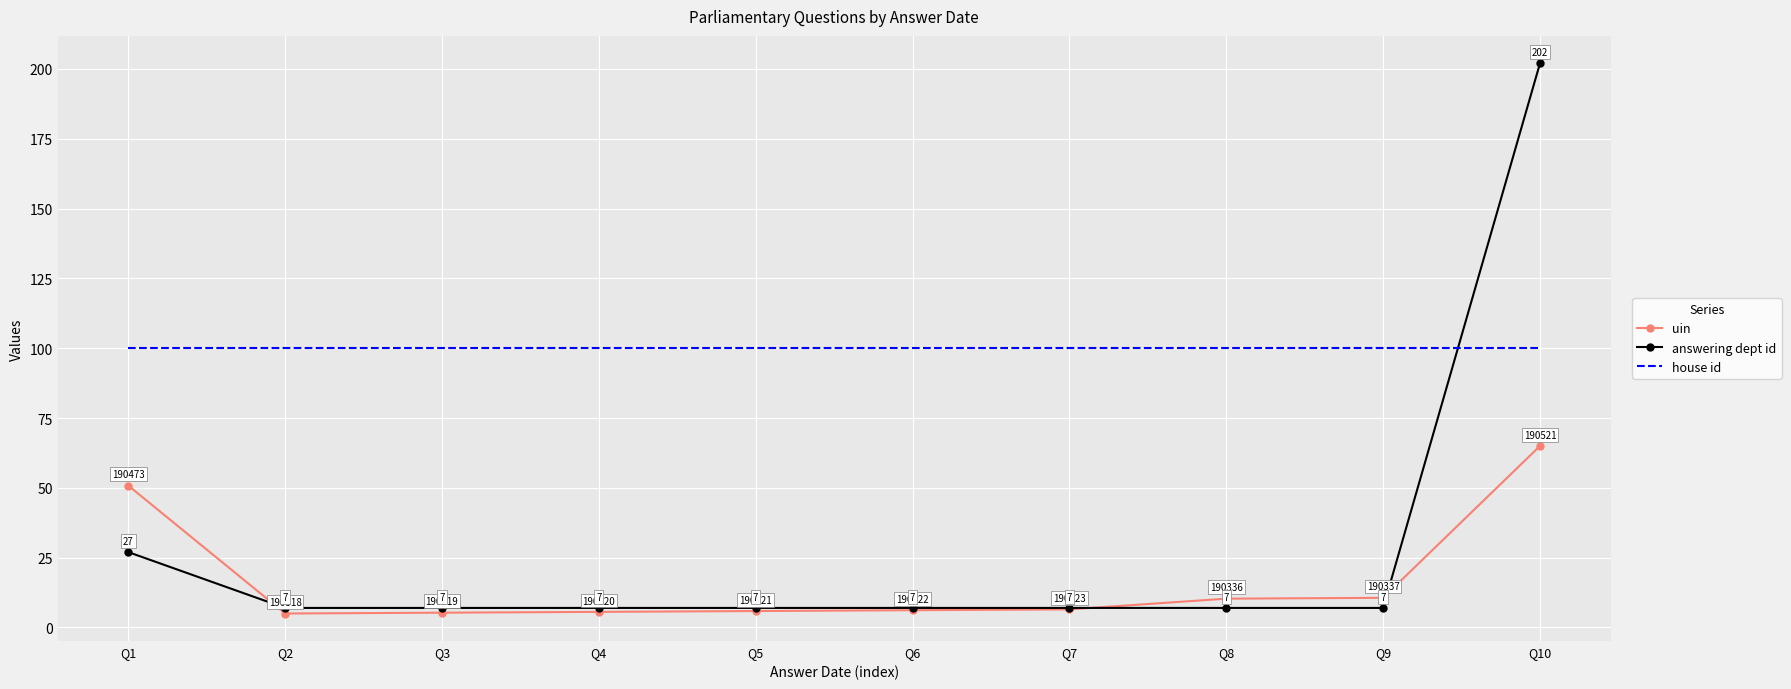

What is the difference between the maximum and minimum values in the answering dept id series?

195.0